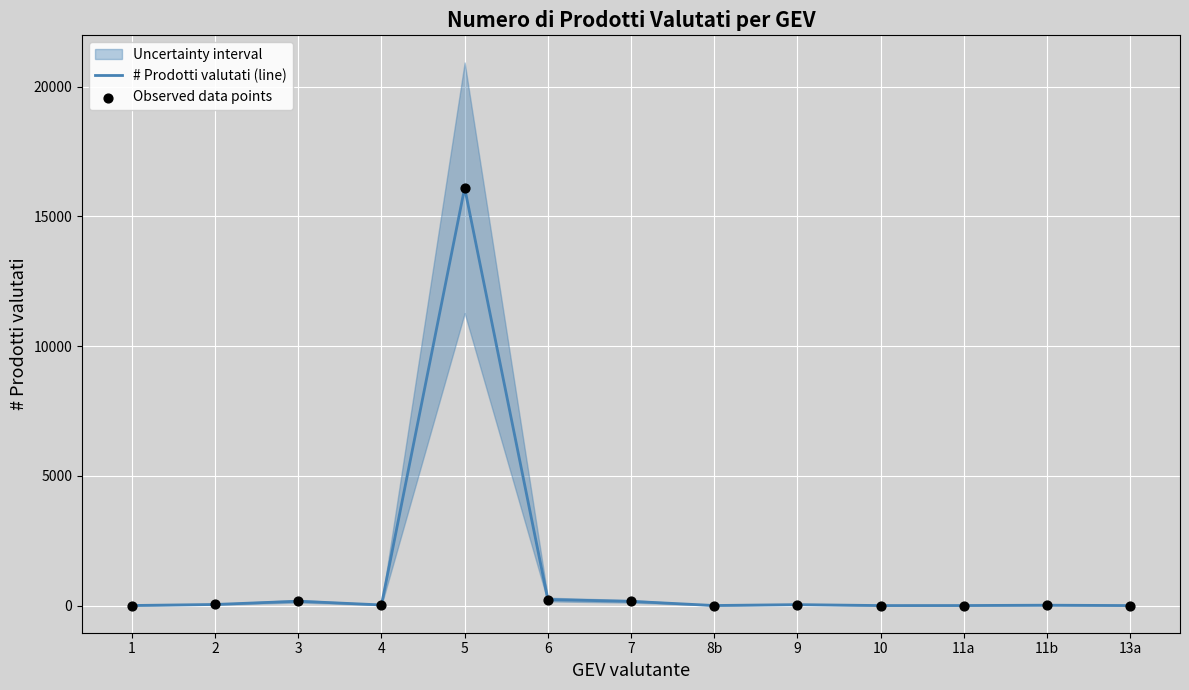

What is the maximum value for # Prodotti valutati (line)?

16102